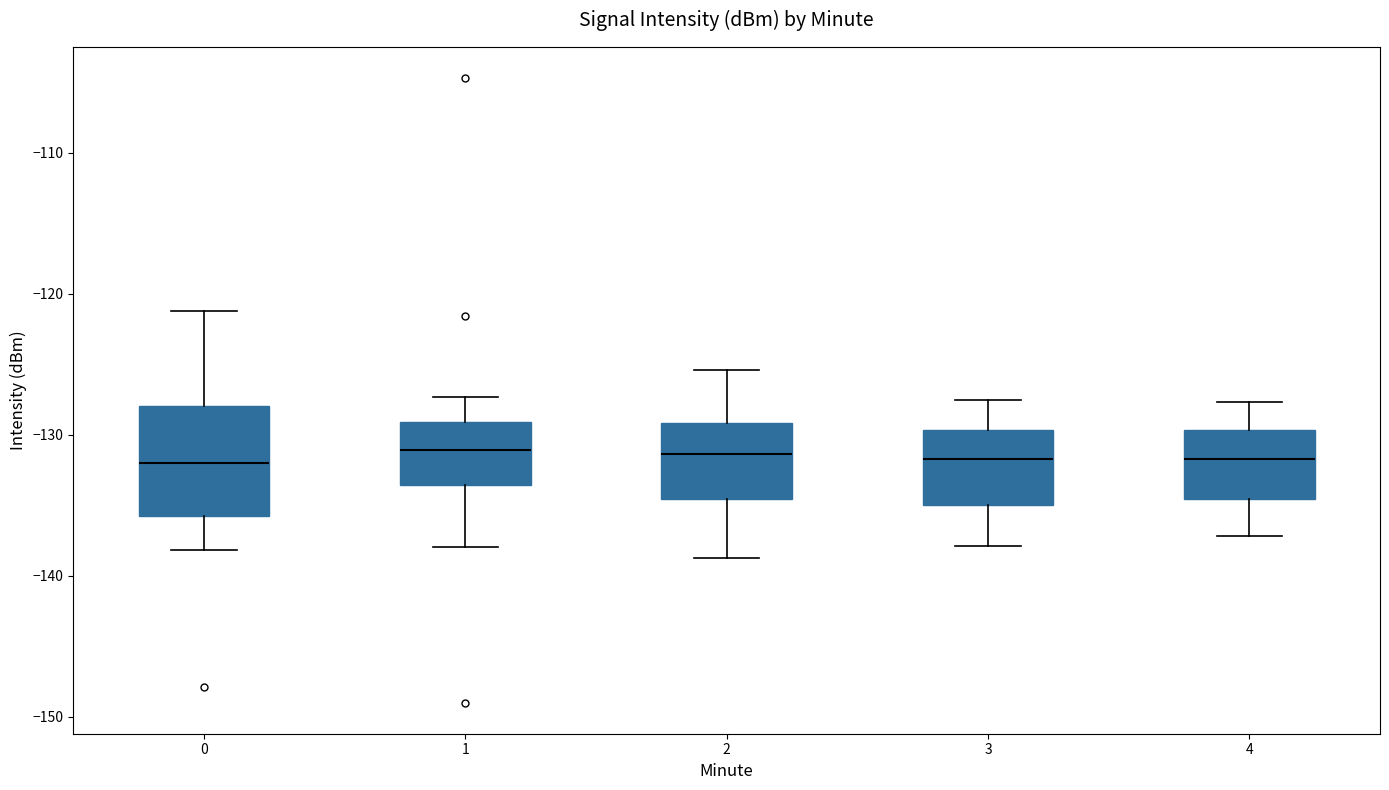

Comparing the boxes themselves (not the whiskers), which one is the tallest?

0